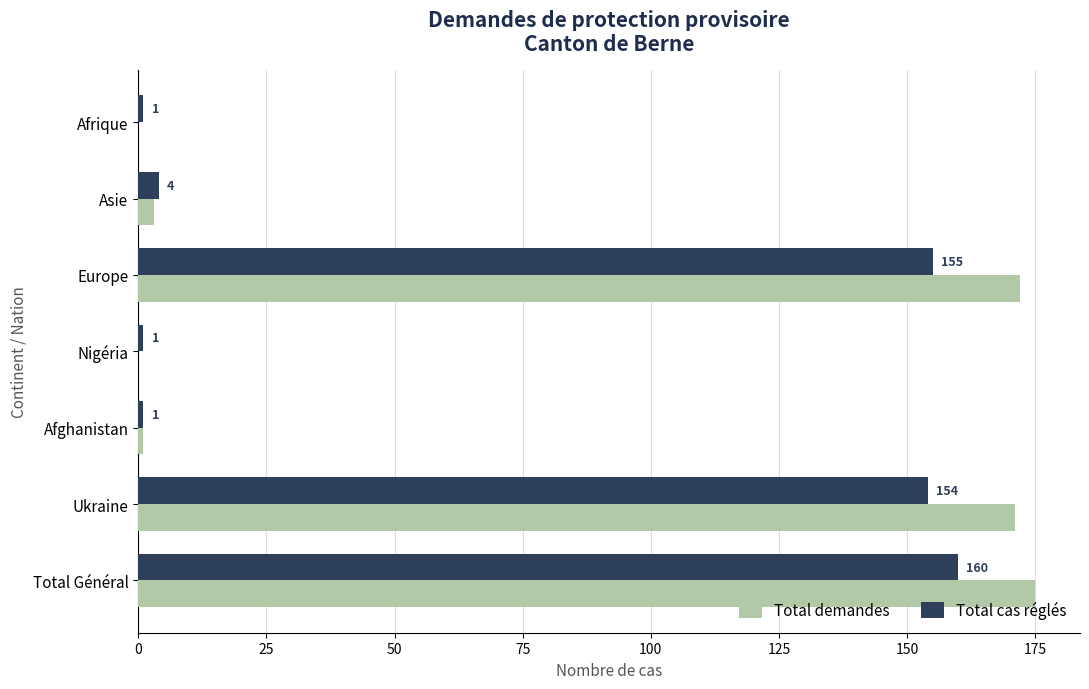

Which series has the largest total across all categories?

Total demandes